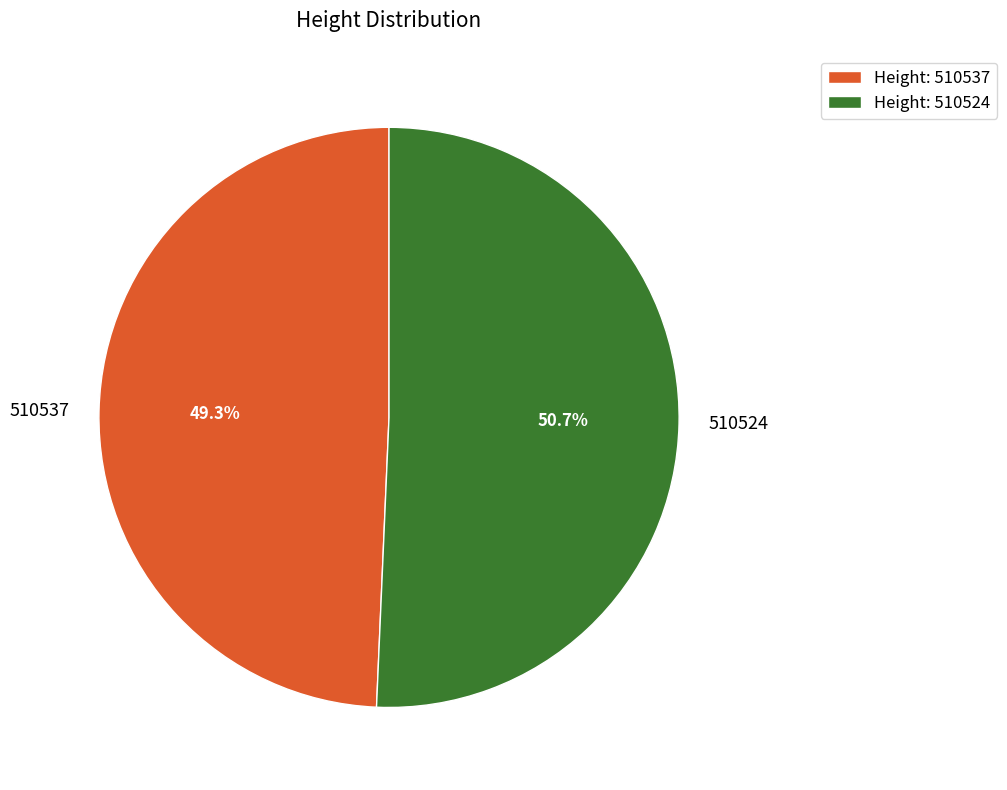

Count the number of slices in the pie.

2